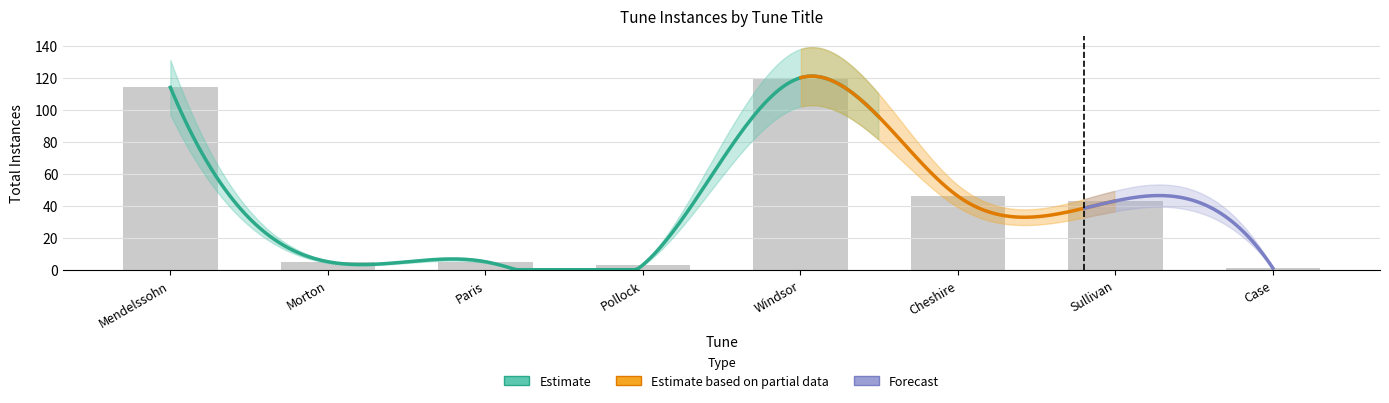

What is the ratio of the value at Paris to the value at Cheshire?

0.1